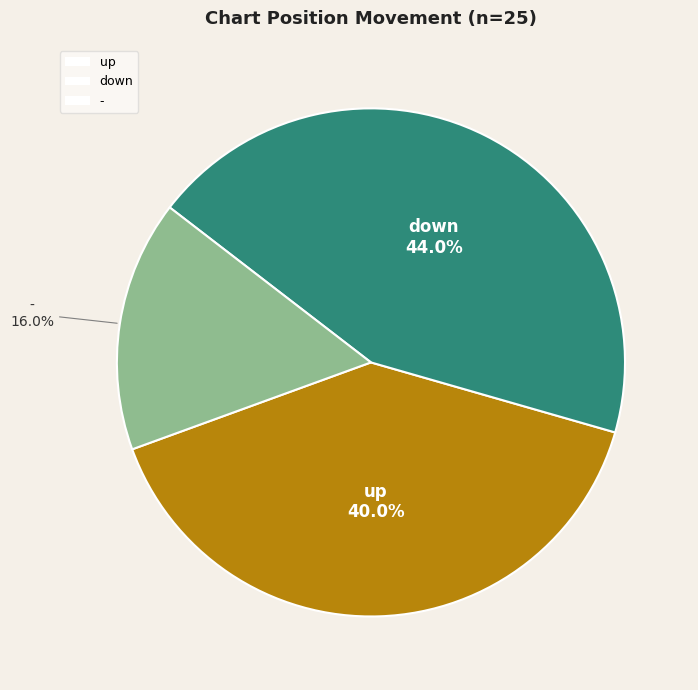

Between down and up, which is larger?

down